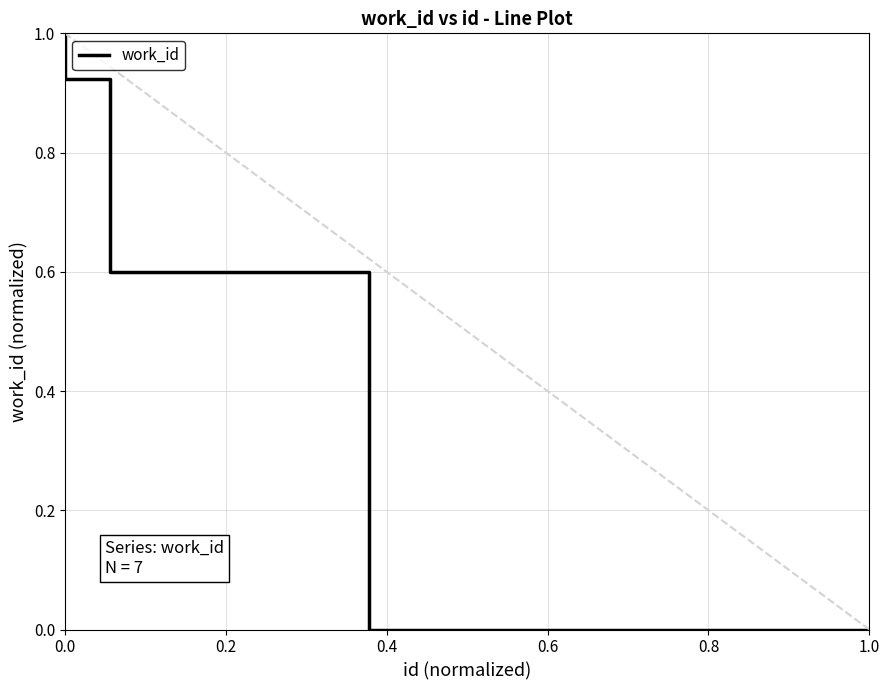

What is the difference between the second highest and second lowest values?

0.9